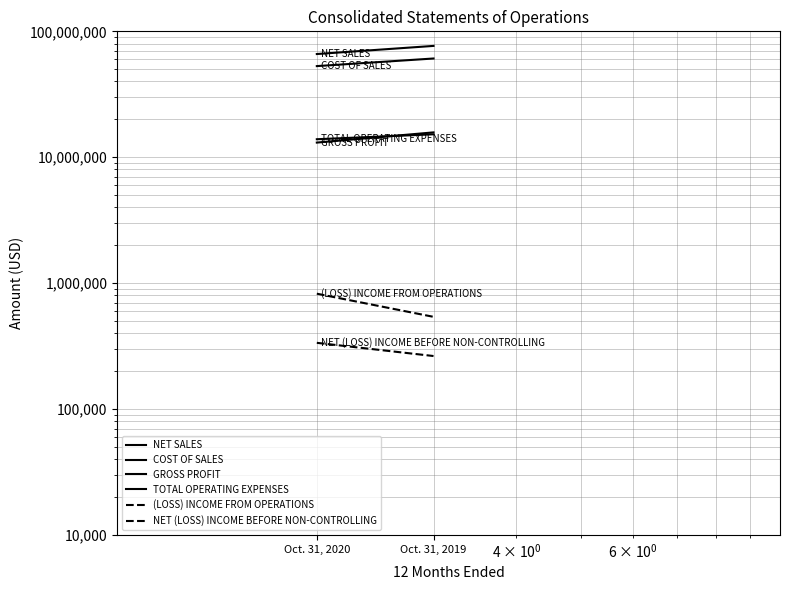

What is the difference between the maximum and minimum values in the NET SALES series?

10575582